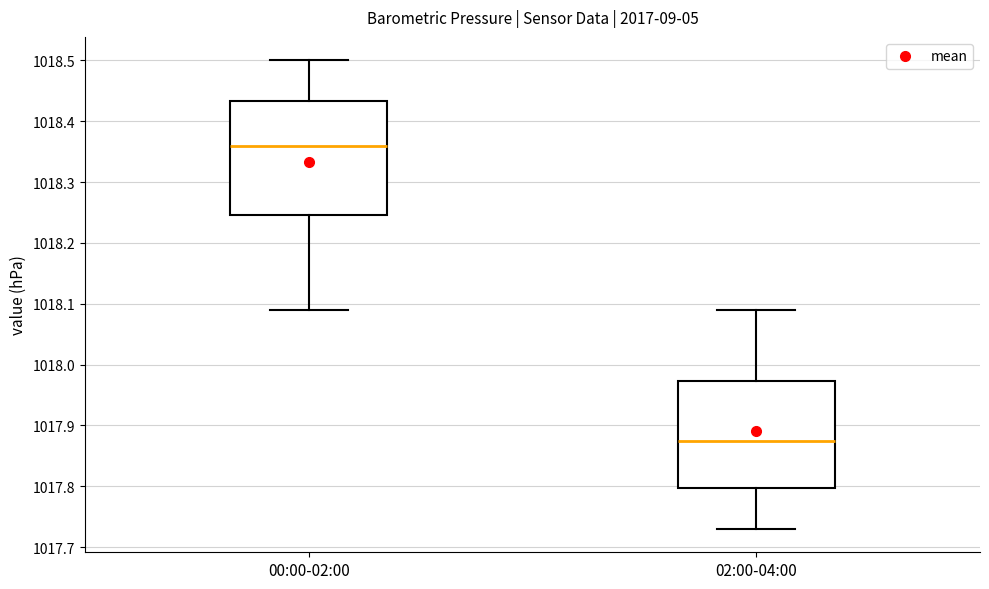

Reading left to right, transcribe this box plot: for each box, give where its median line is, the range the box spans, and where its two whiskers end, as read against the y-axis. The values are not printed on the chart, so give them approximately, as read against the axis.

00:00-02:00: median 1018.36, box 1018.25 to 1018.43, whiskers 1018.09 to 1018.50
02:00-04:00: median 1017.88, box 1017.80 to 1017.97, whiskers 1017.73 to 1018.09